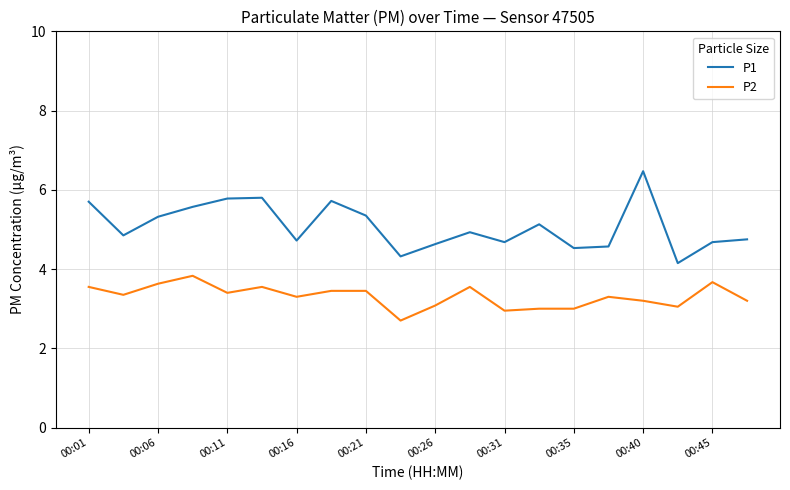

What is the lowest value of the P2 series?

2.7